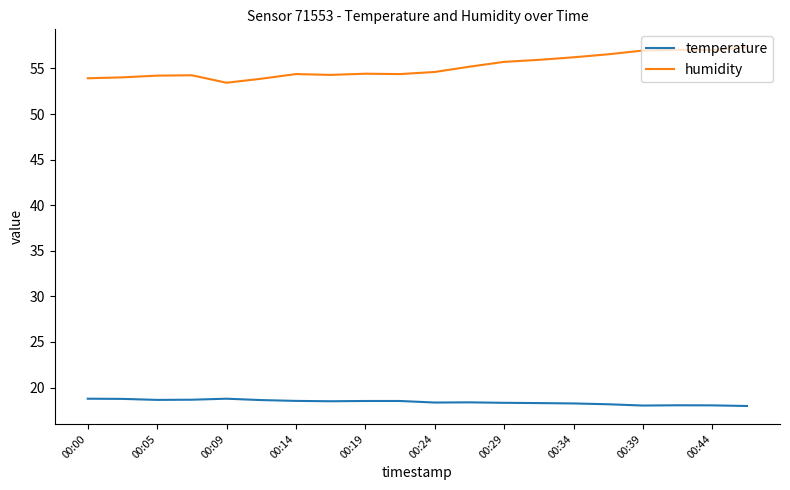

True or false: temperature and humidity intersect in this chart.

False